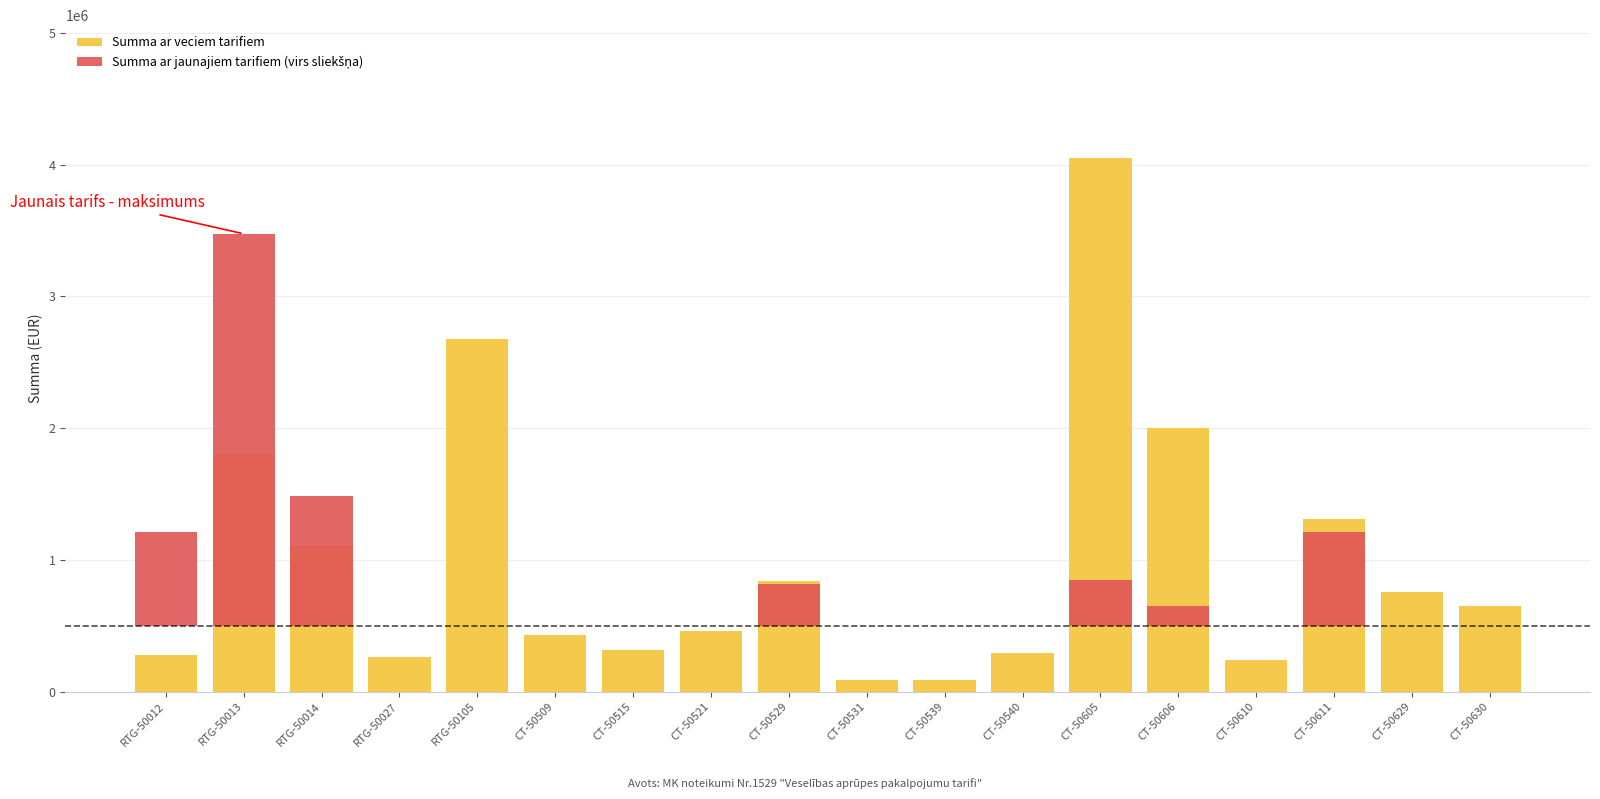

What is the sum of the Summa ar veciem tarifiem values at CT-50531 and CT-50605?

4132950.5